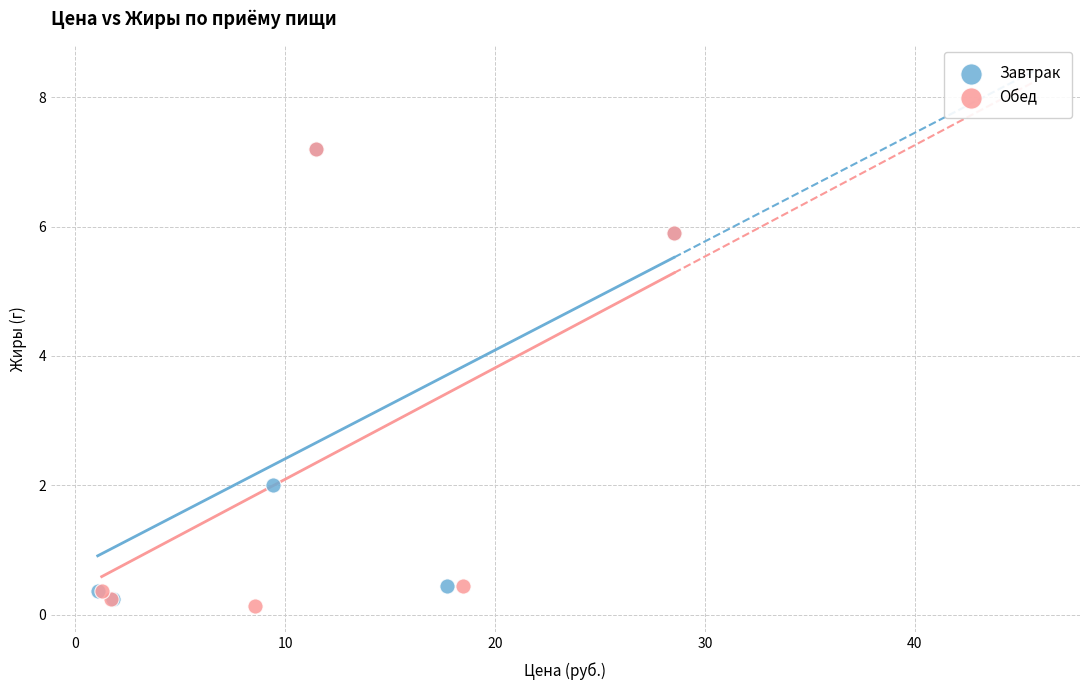

What are all the series names shown in the legend?

Завтрак, Обед